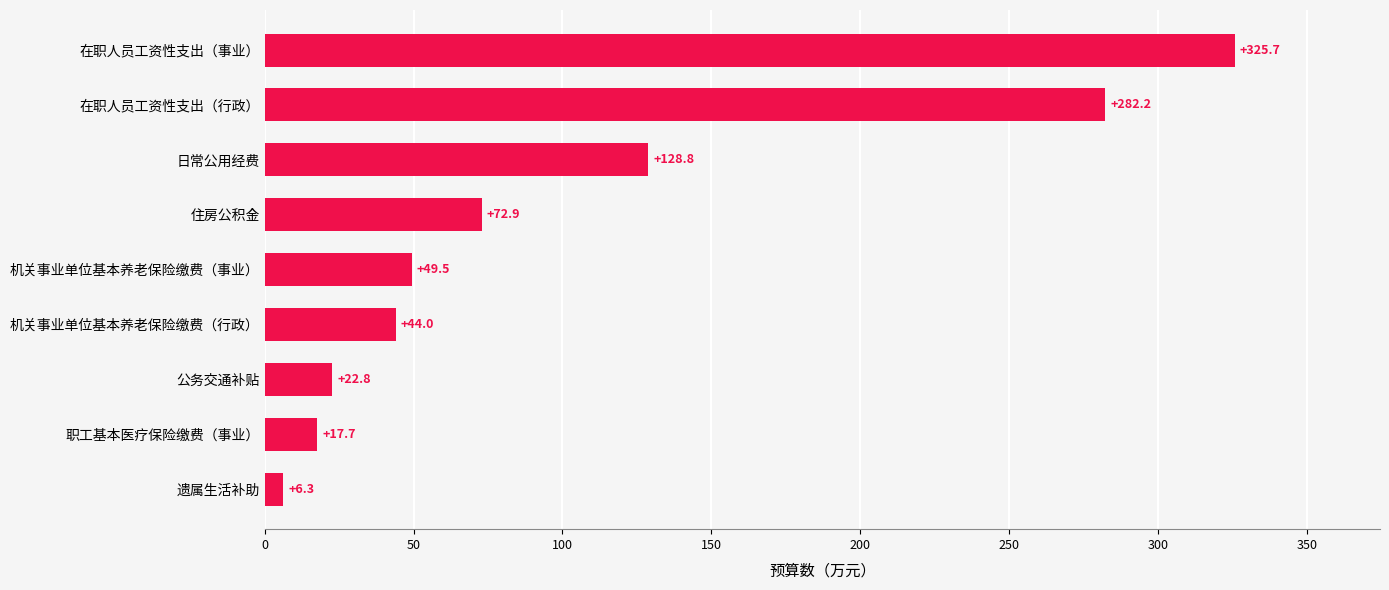

Which label corresponds to the largest value in the chart?

在职人员工资性支出（事业）